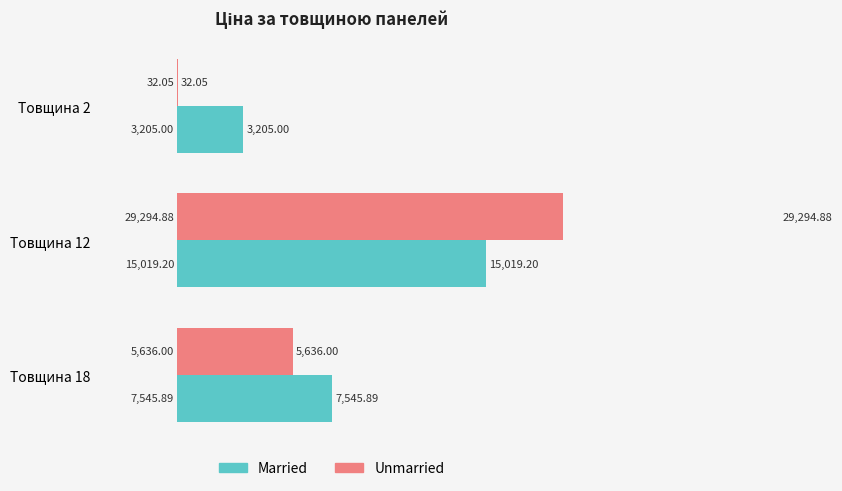

At Товщина 2, list the series in order from smallest to largest.

Unmarried, Married